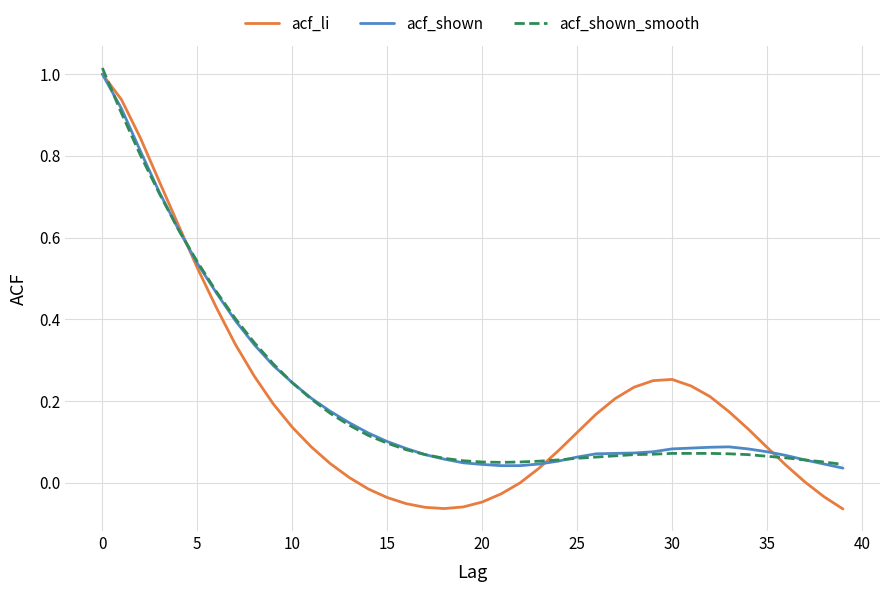

Which series has the widest spread of values?

acf_li